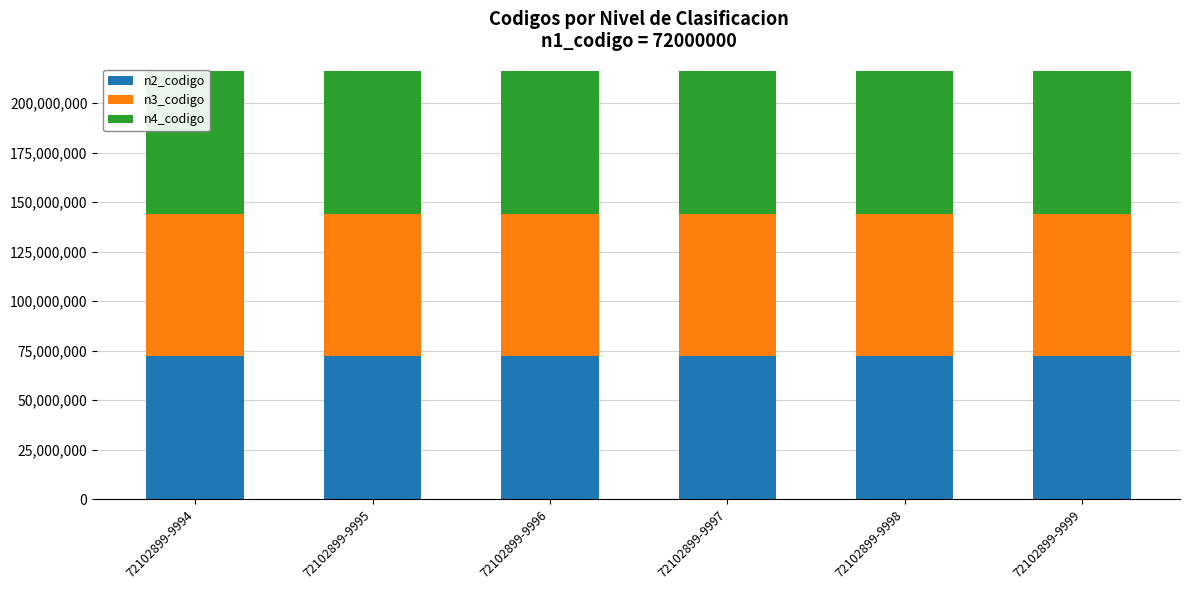

Reading left to right, extract all data points from this chart.

n2_codigo: 72102899-9994=72100000	72102899-9995=72100000	72102899-9996=72100000	72102899-9997=72100000	72102899-9998=72100000	72102899-9999=72100000
n3_codigo: 72102899-9994=72102800	72102899-9995=72102800	72102899-9996=72102800	72102899-9997=72102800	72102899-9998=72102800	72102899-9999=72102800
n4_codigo: 72102899-9994=72102899	72102899-9995=72102899	72102899-9996=72102899	72102899-9997=72102899	72102899-9998=72102899	72102899-9999=72102899